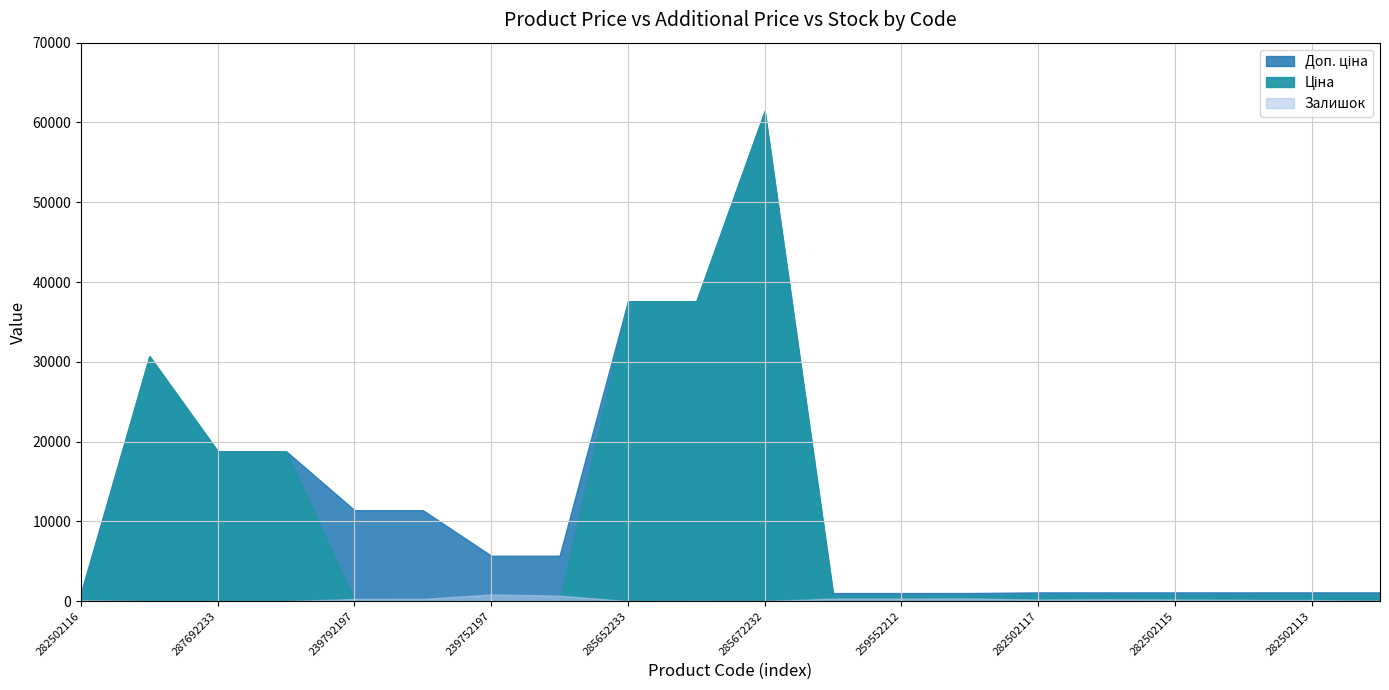

Which has a higher value, 282502112 or 259552212?

282502112